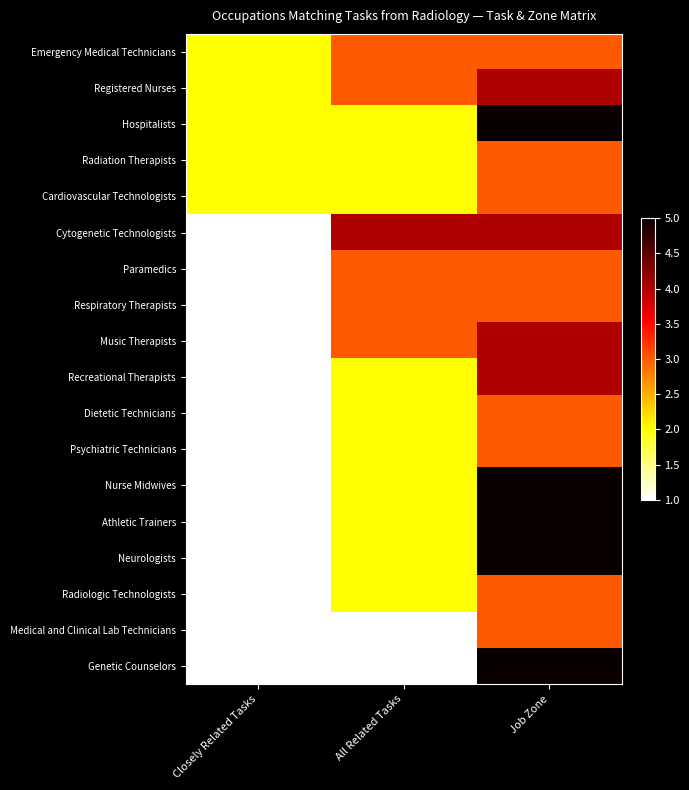

List the series in order of their peak value, highest first.

Hospitalists, Nurse Midwives, Athletic Trainers, Neurologists, Genetic Counselors, Registered Nurses, Cytogenetic Technologists, Music Therapists, Recreational Therapists, Emergency Medical Technicians, Radiation Therapists, Cardiovascular Technologists, Paramedics, Respiratory Therapists, Dietetic Technicians, Psychiatric Technicians, Radiologic Technologists, Medical and Clinical Lab Technicians